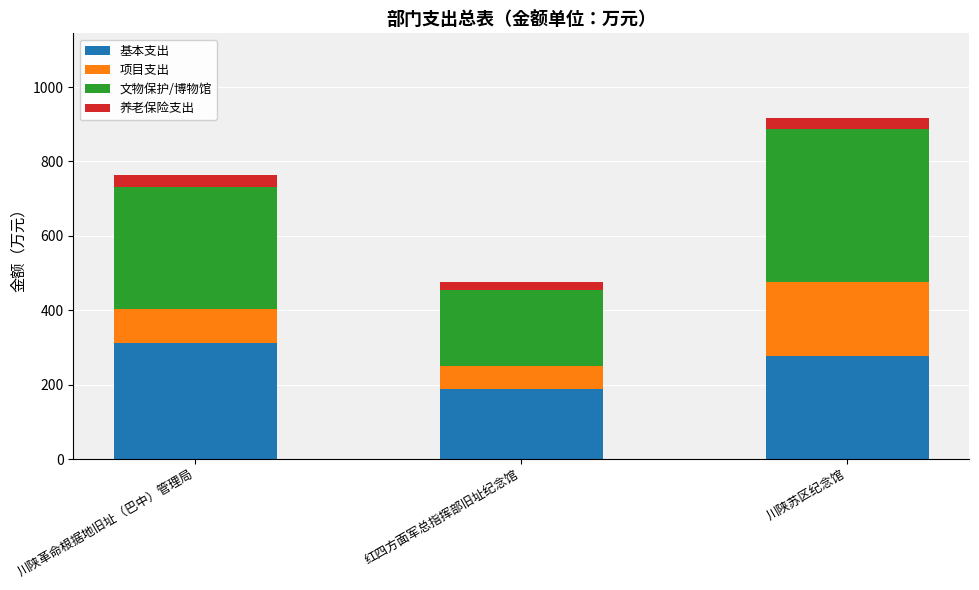

Does the chart contain any negative values?

No